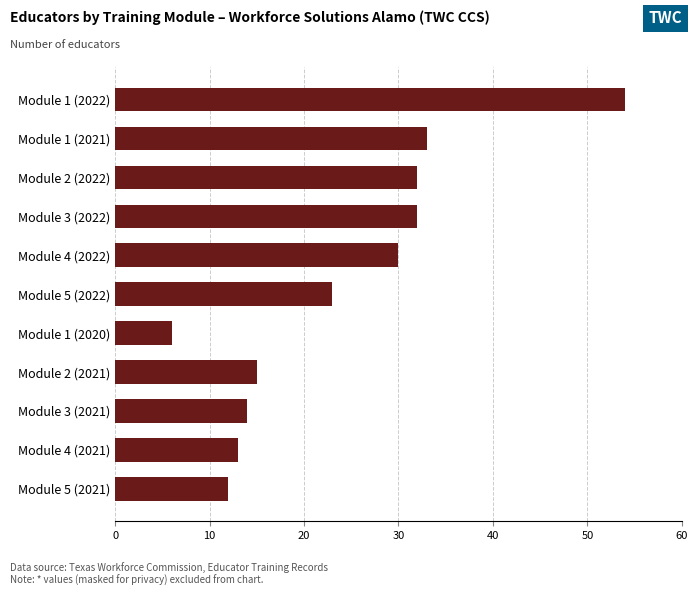

Does the chart contain any negative values?

No